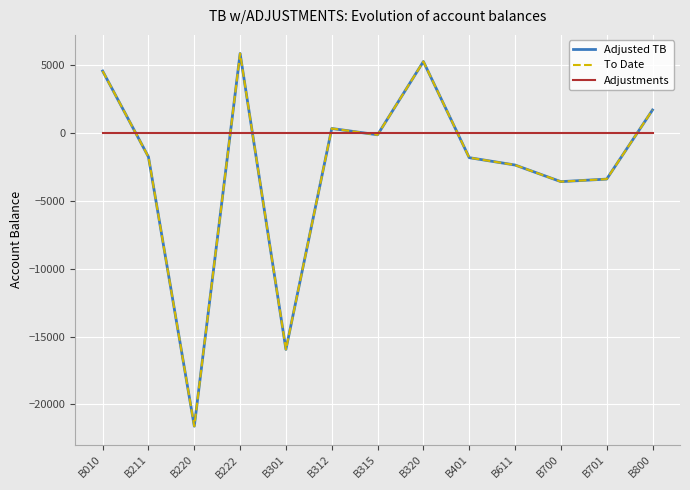

The value of Adjustments at B800 is 0.0. True or false?

True